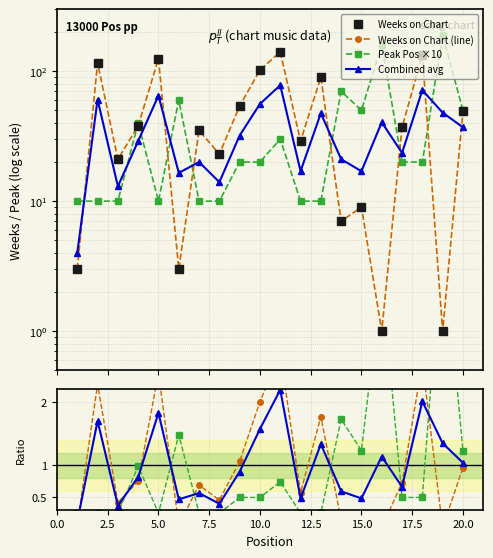

The value of Weeks on Chart at 16 is 1. True or false?

True